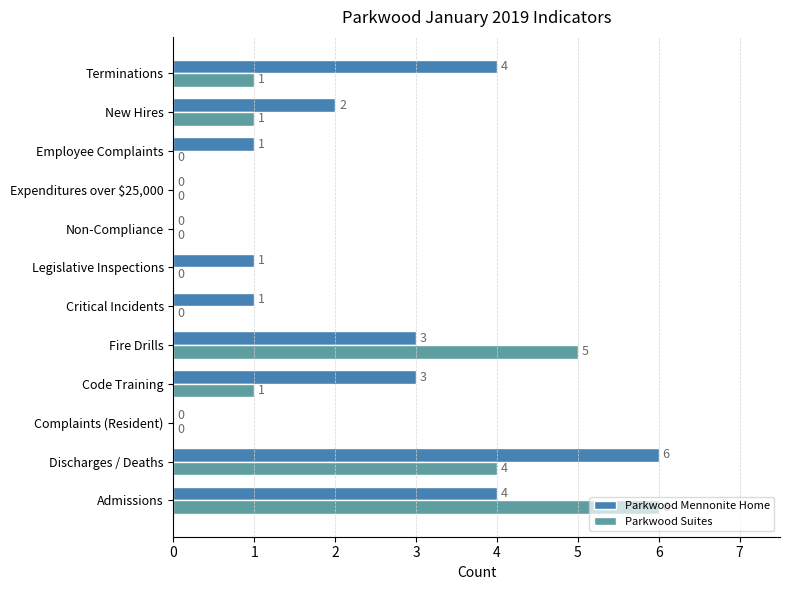

What is the sum of the Parkwood Mennonite Home values at Discharges / Deaths and Complaints (Resident)?

6